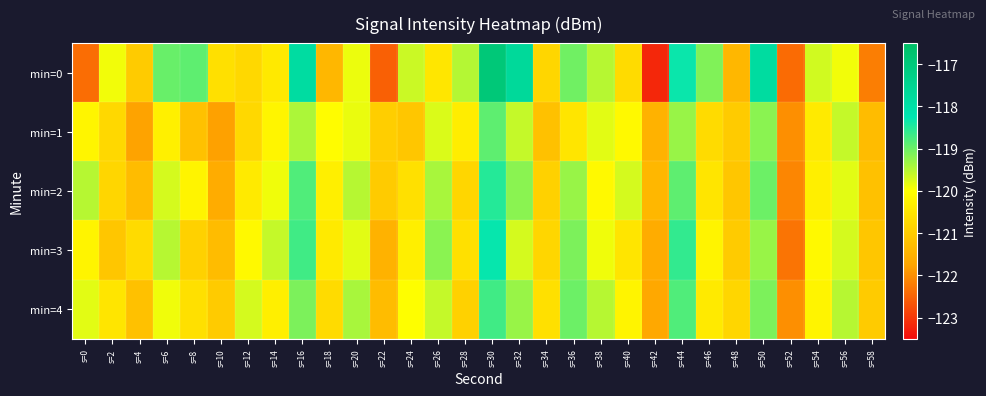

What is the greatest value displayed?

-116.9